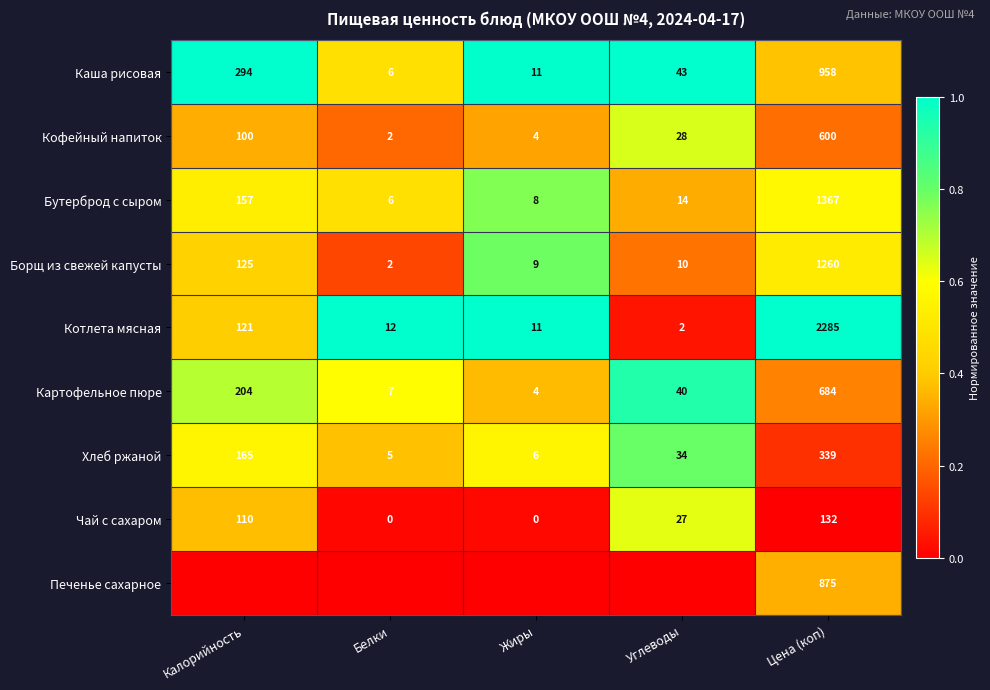

The value of Котлета мясная at Цена (коп) is 2285. True or false?

True